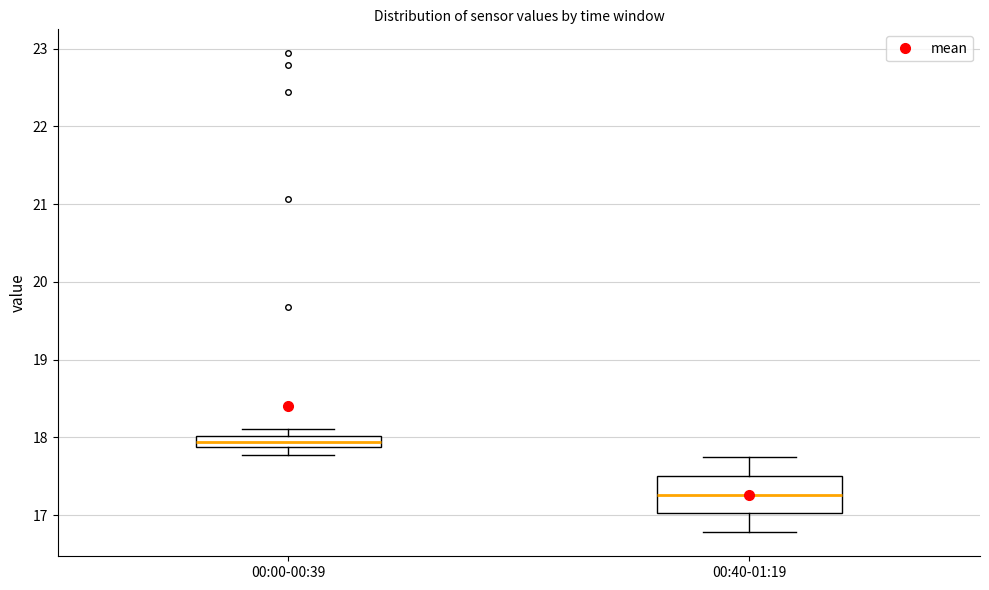

Which box is the tallest, from its lower edge to its upper edge?

00:40-01:19